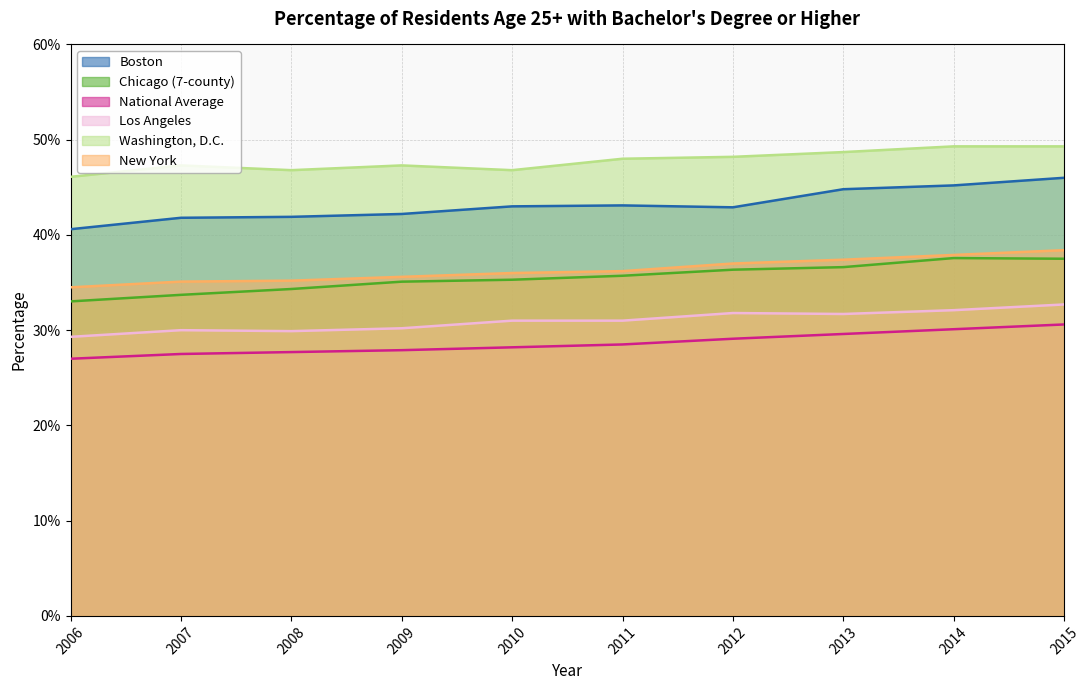

Count the number of categories in the chart.

10